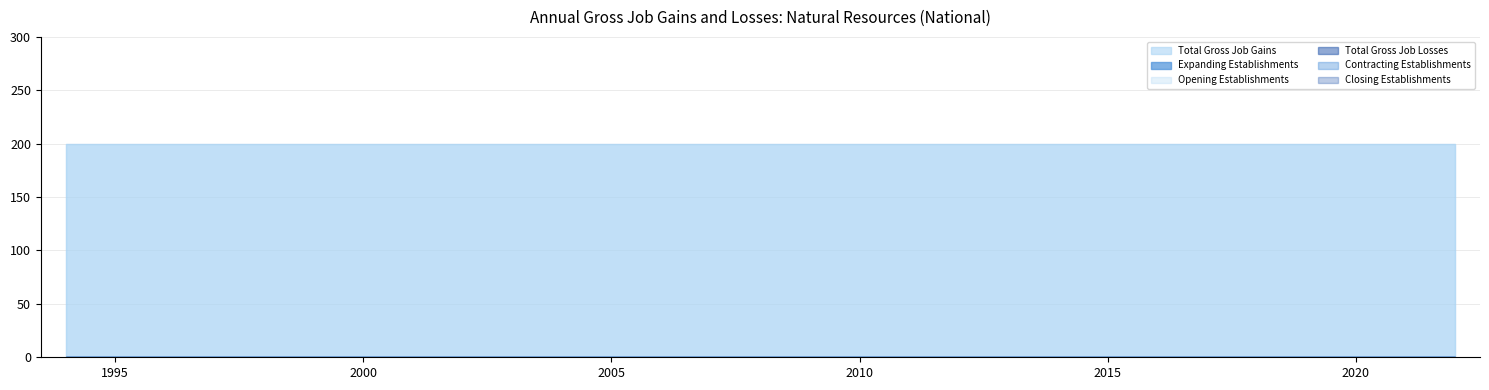

Does the chart have visible grid lines?

Yes